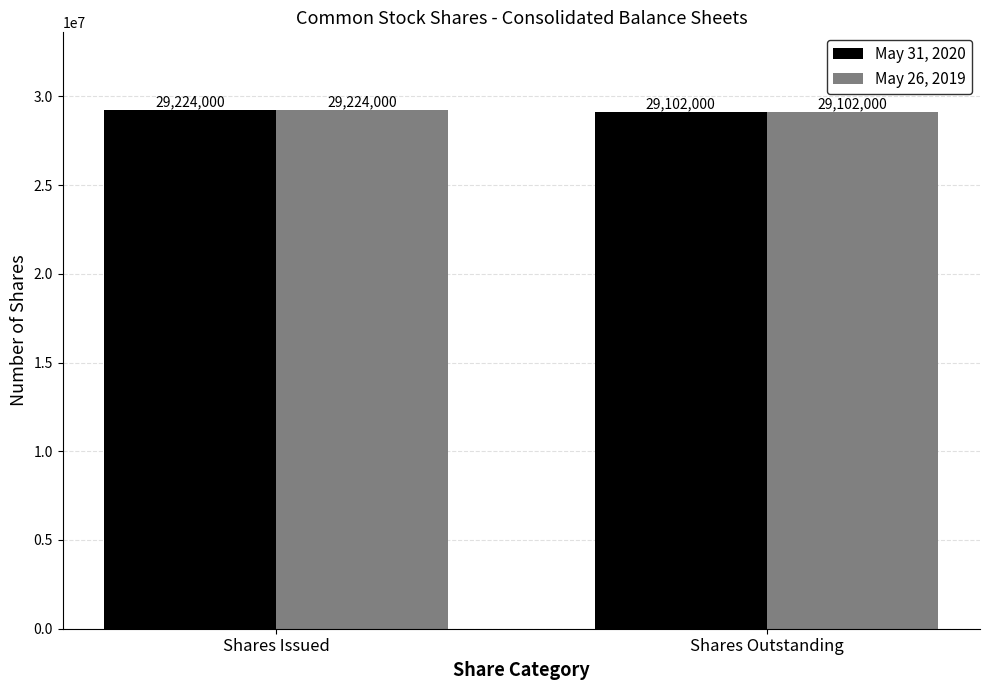

What is the label of the 1st bar from the left?

Shares Issued